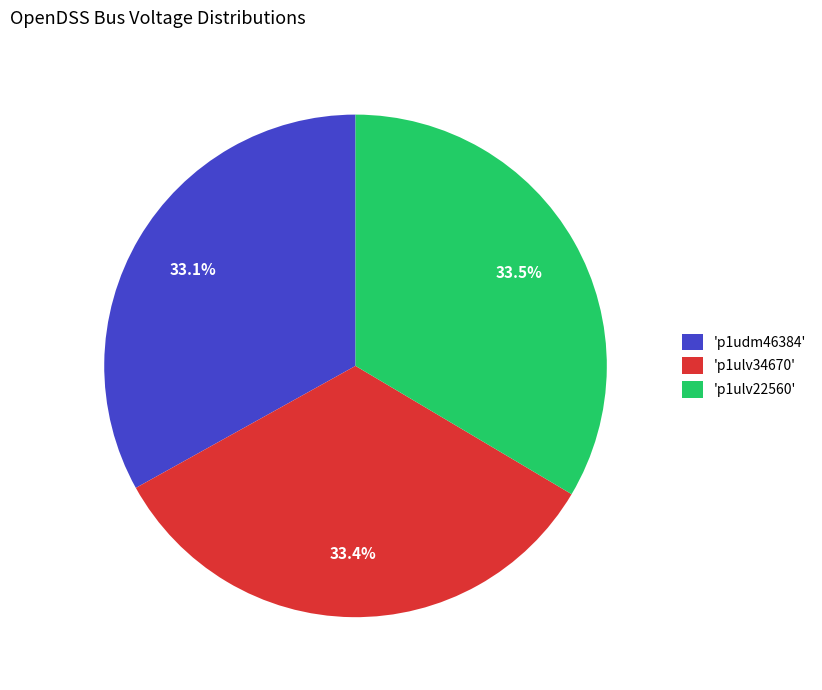

What is the ratio of the value at 'p1ulv22560' to the value at 'p1ulv34670'?

1.0